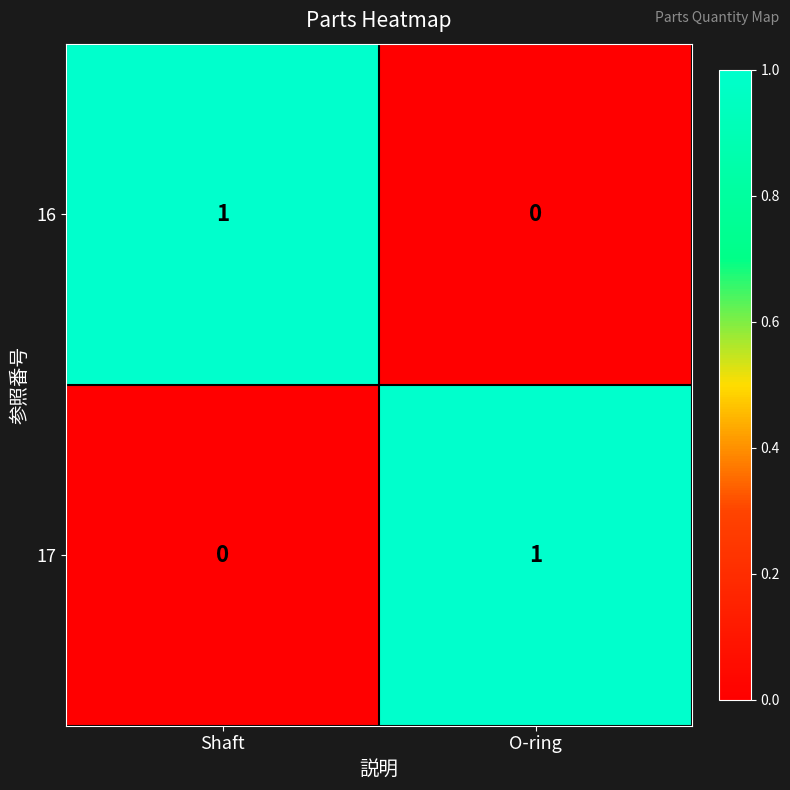

The value of 17 at Shaft is 0. True or false?

True